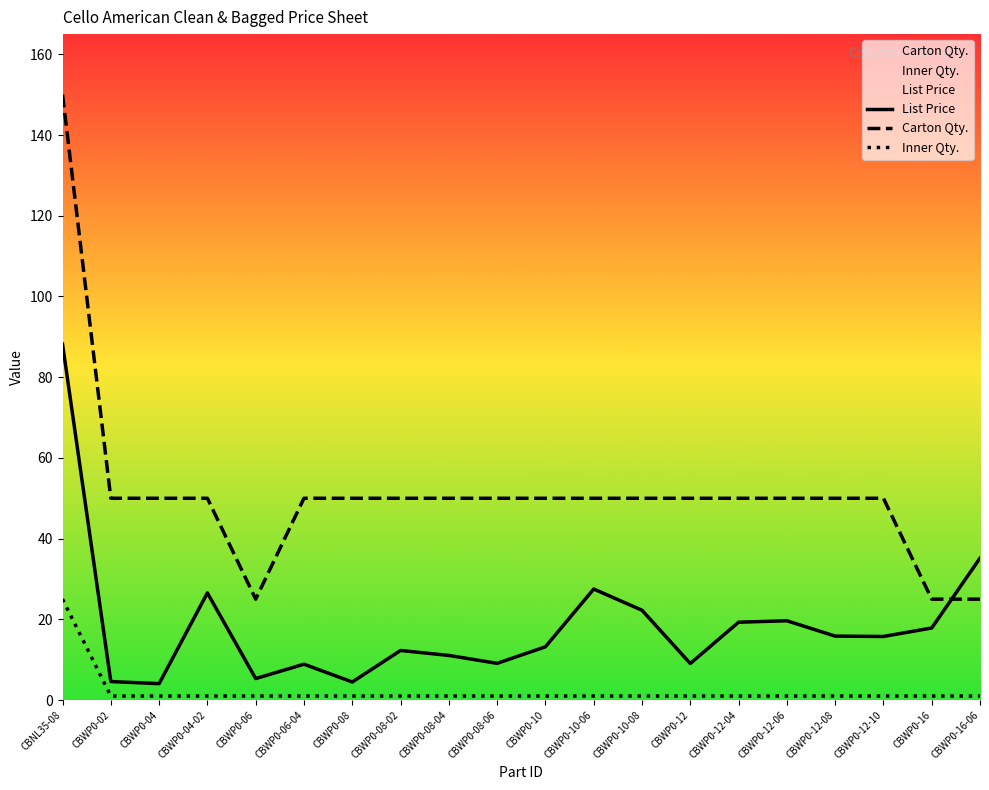

What is the minimum value shown in the chart?

1.0